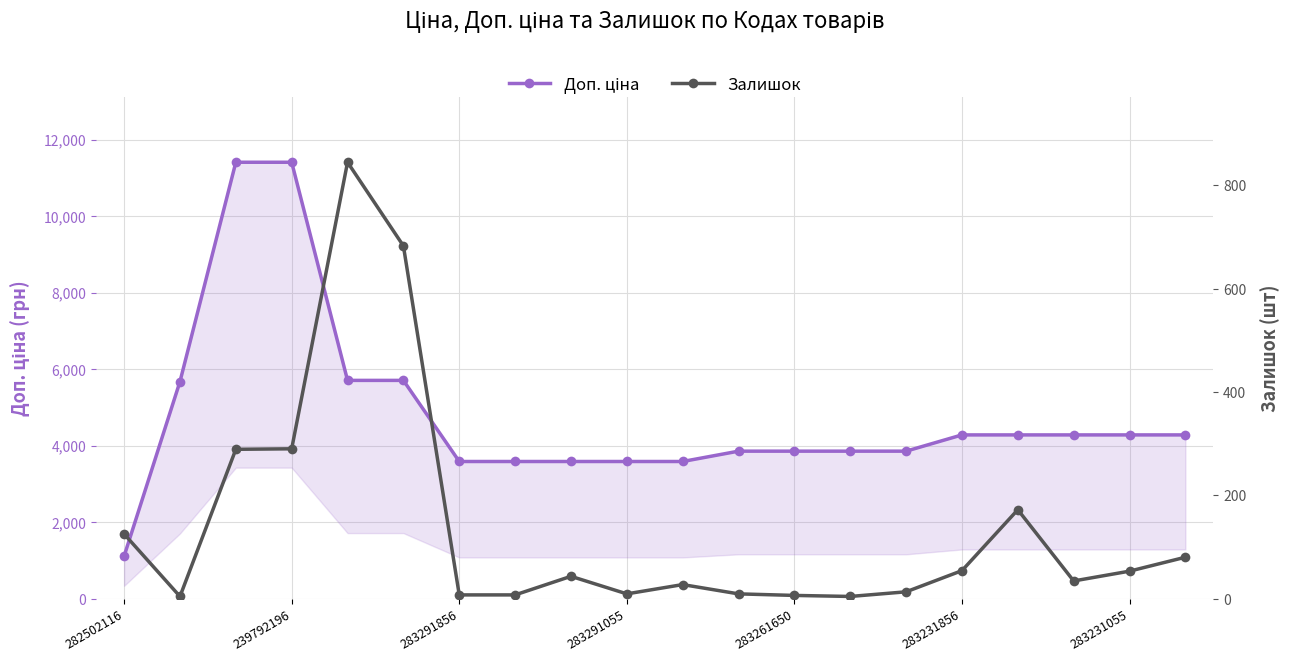

True or false: Доп. ціна and Залишок intersect in this chart.

False